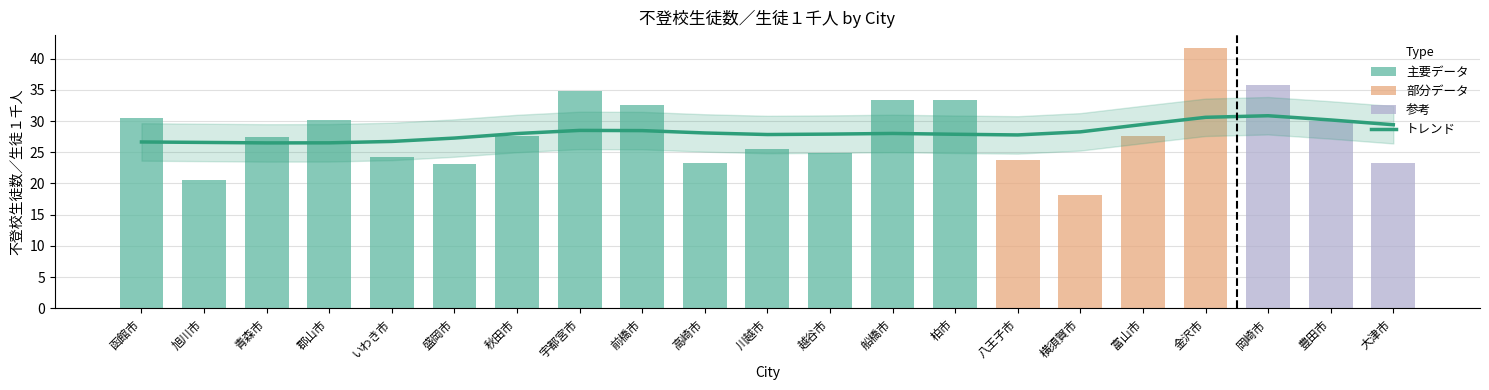

What is the label of the 12th bar from the right?

高崎市